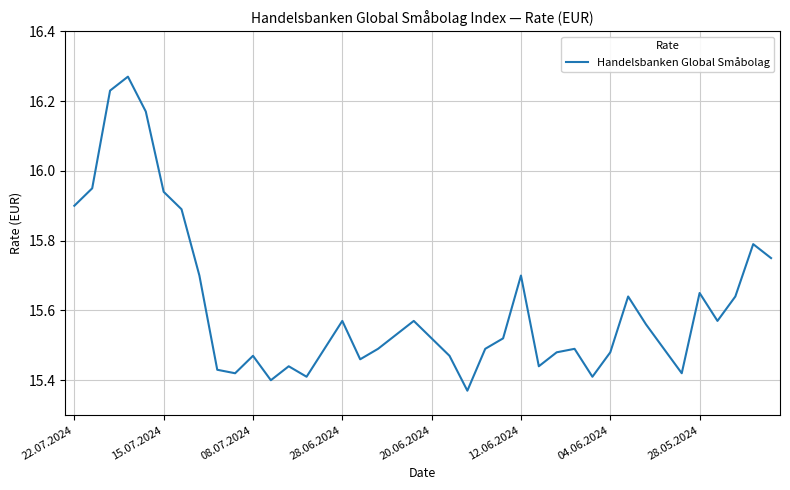

What is the difference between the maximum and minimum values?

0.9